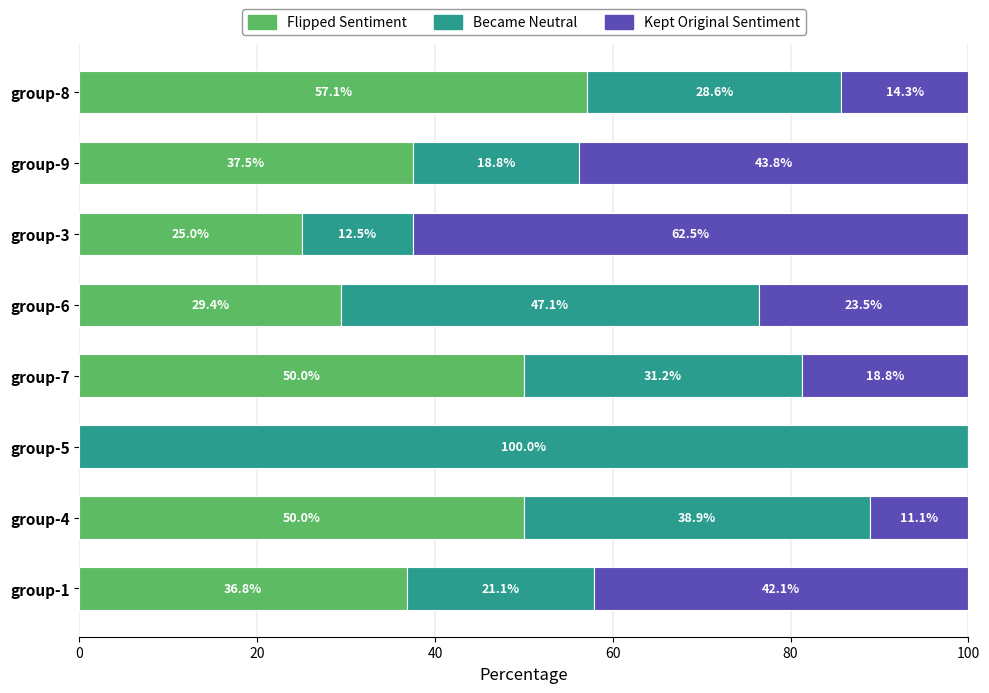

At which label is Flipped Sentiment closest to 28?

group-6